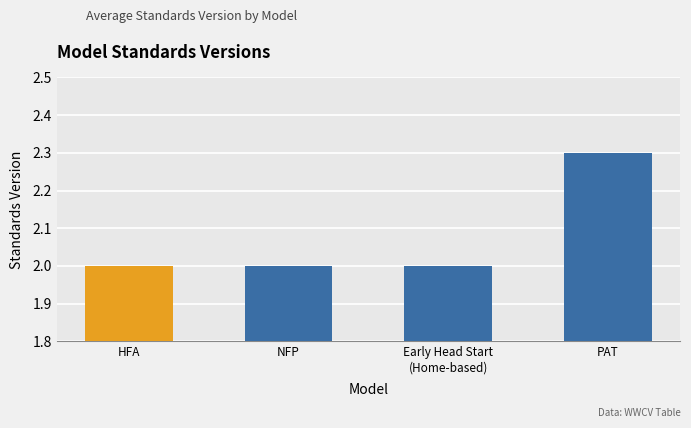

What is the label of the 2nd bar from the left?

Nurse-Family Partnership (NFP)®